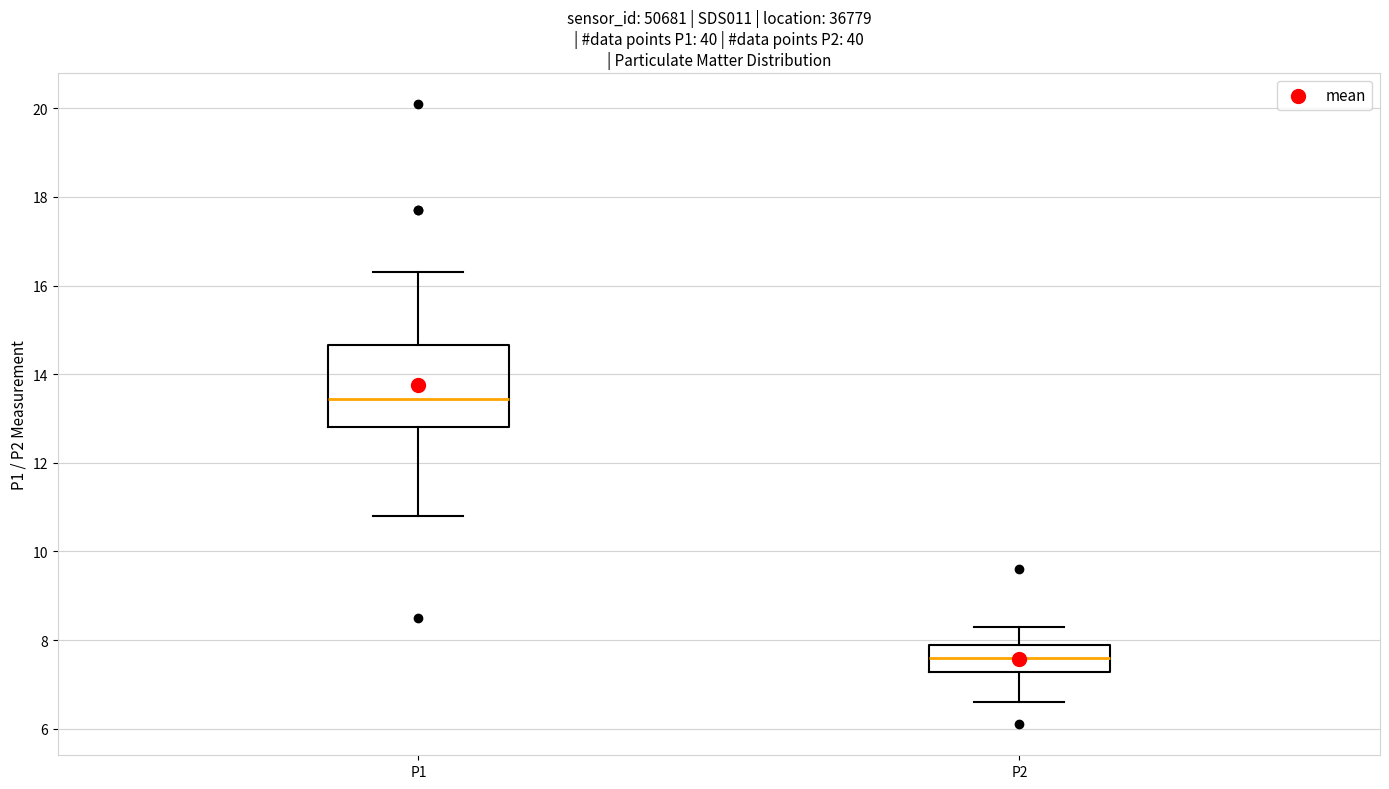

Which box is the tallest, from its lower edge to its upper edge?

P1